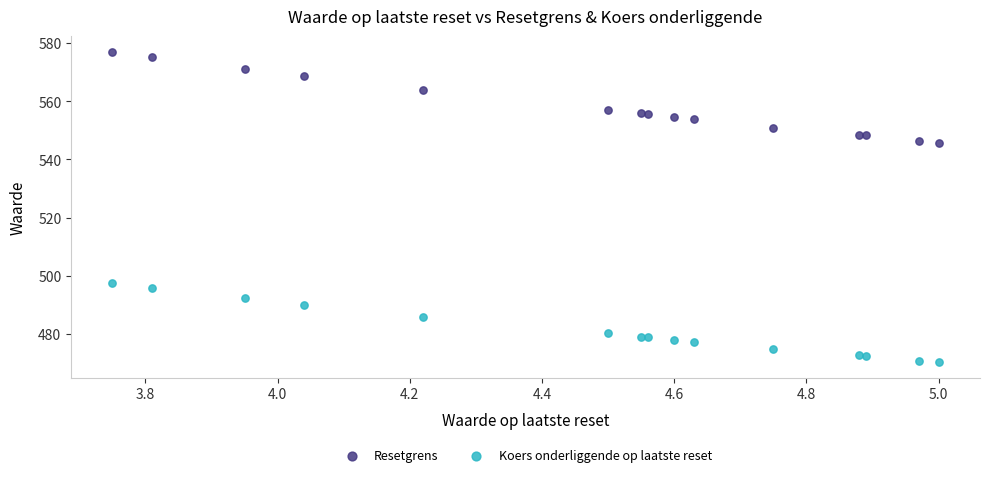

Which series contains the highest Y value?

Resetgrens